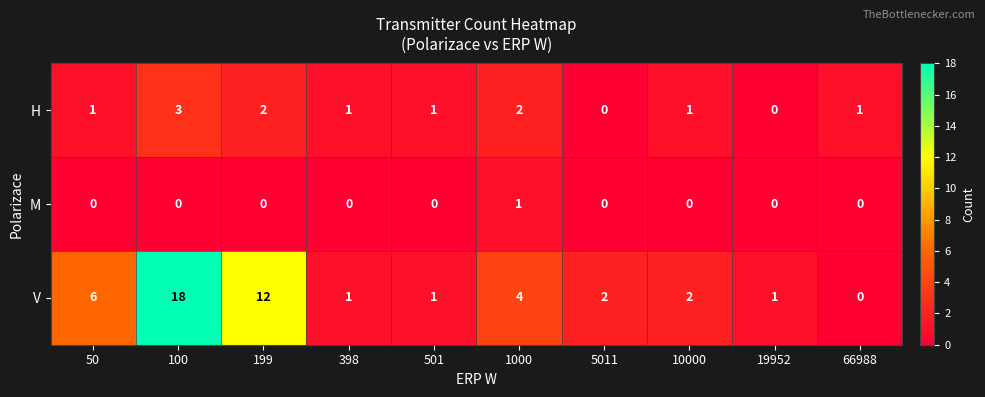

What is the total value across all series at 5011?

2